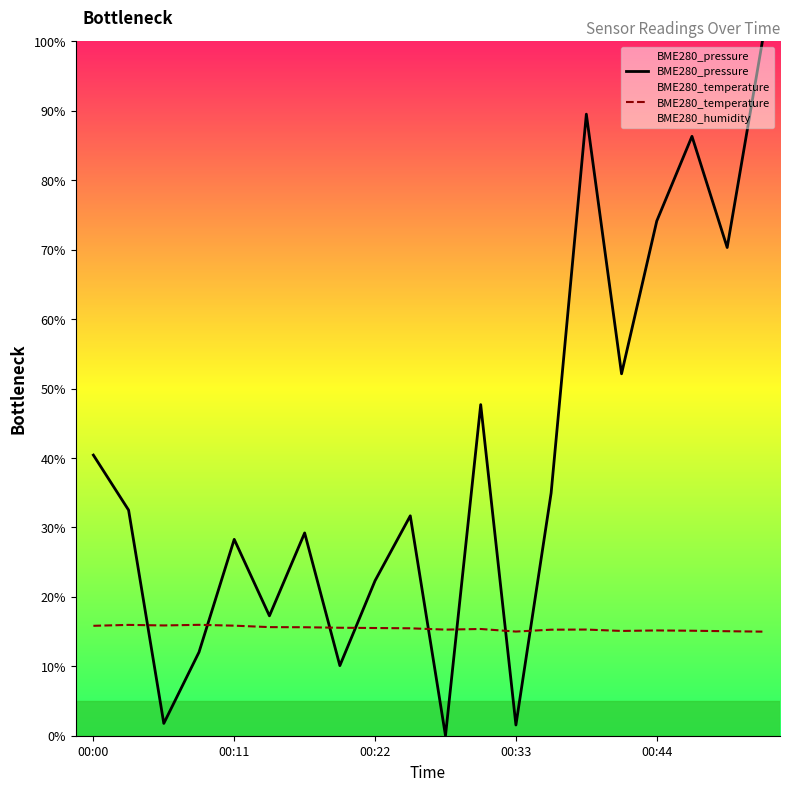

Does the chart have visible grid lines?

No